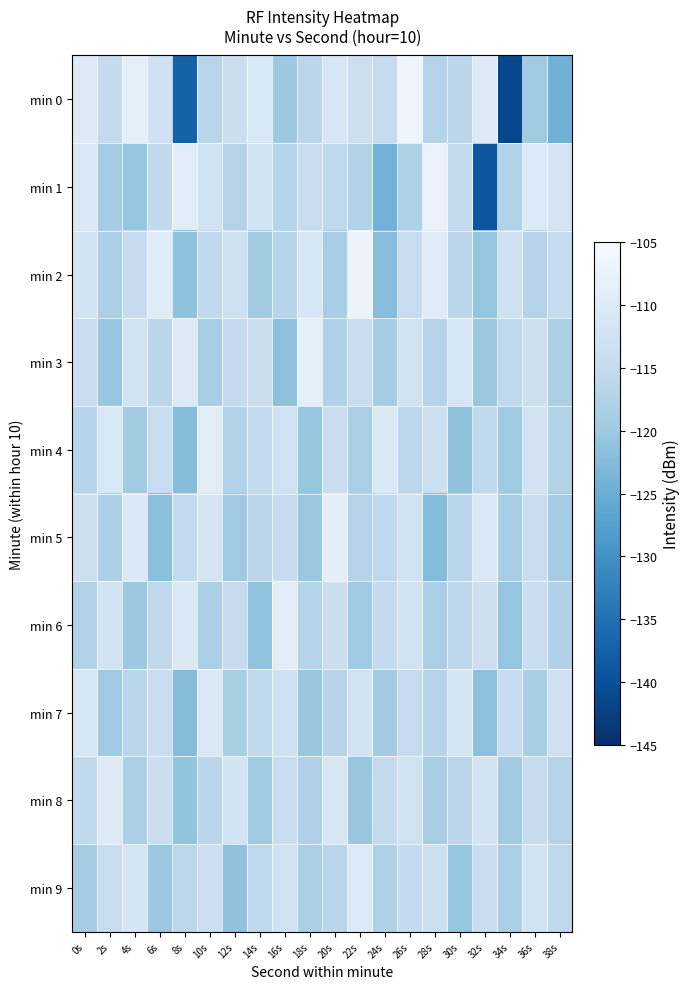

Which series changed the most between 12s and 30s?

min 7